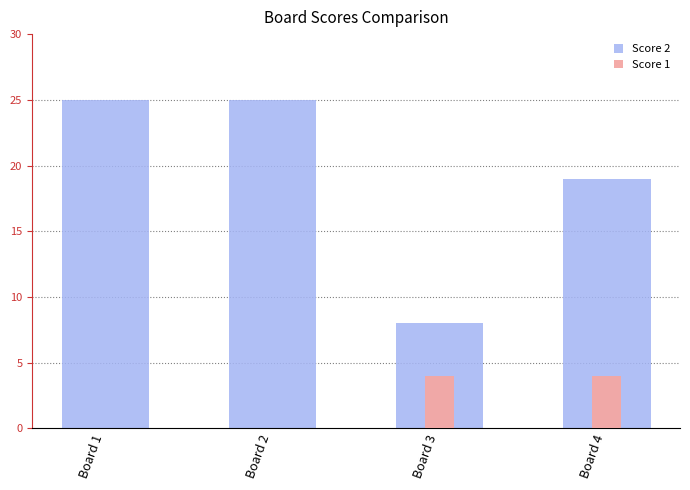

What is the highest value of the Score 2 series?

25